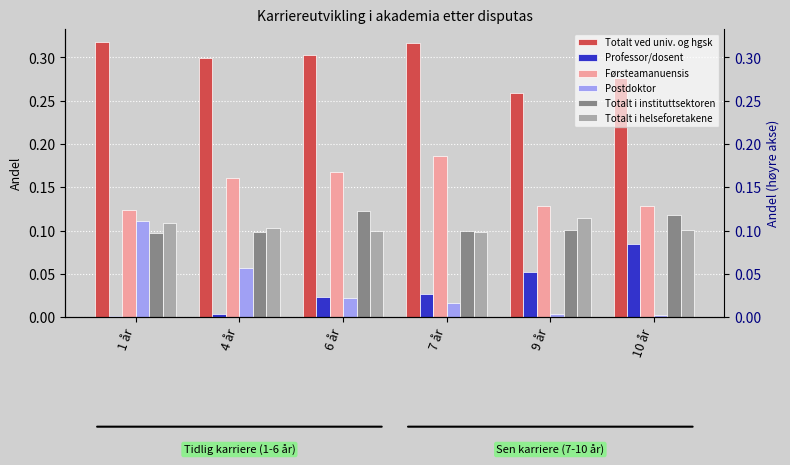

Reading right to left, what are all the values shown in this chart?

Totalt ved univ. og hgsk: 0.3	0.3	0.3	0.3	0.3	0.3
Professor/dosent: 0.1	0.1	0.0	0.0	0.0	0.0
Førsteamanuensis: 0.1	0.1	0.2	0.2	0.2	0.1
Postdoktor: 0.0	0.0	0.0	0.0	0.1	0.1
Totalt i instituttsektoren: 0.1	0.1	0.1	0.1	0.1	0.1
Totalt i helseforetakene: 0.1	0.1	0.1	0.1	0.1	0.1